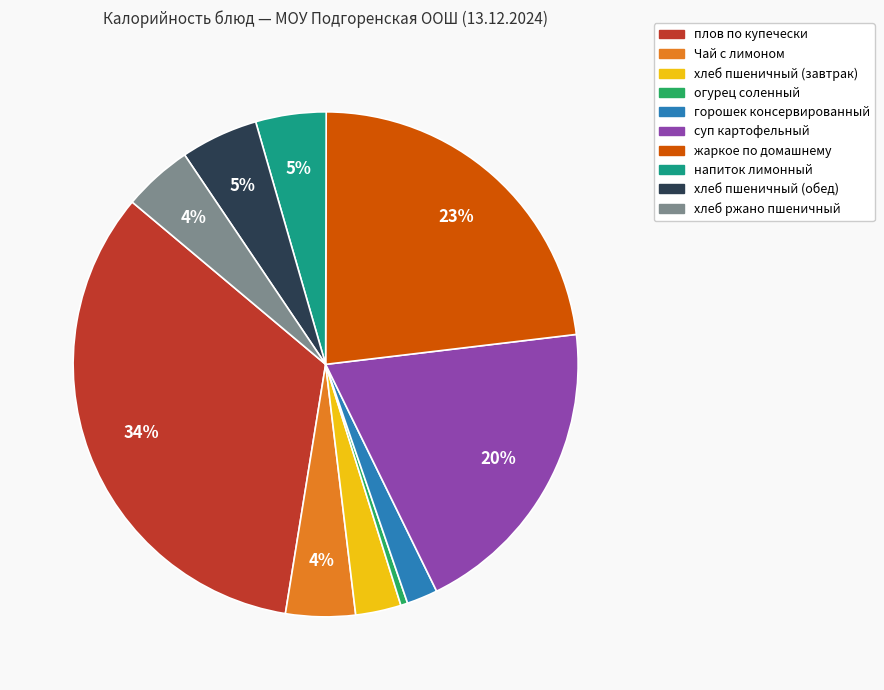

Is it true that хлеб ржано пшеничный is 4% of the pie?

True